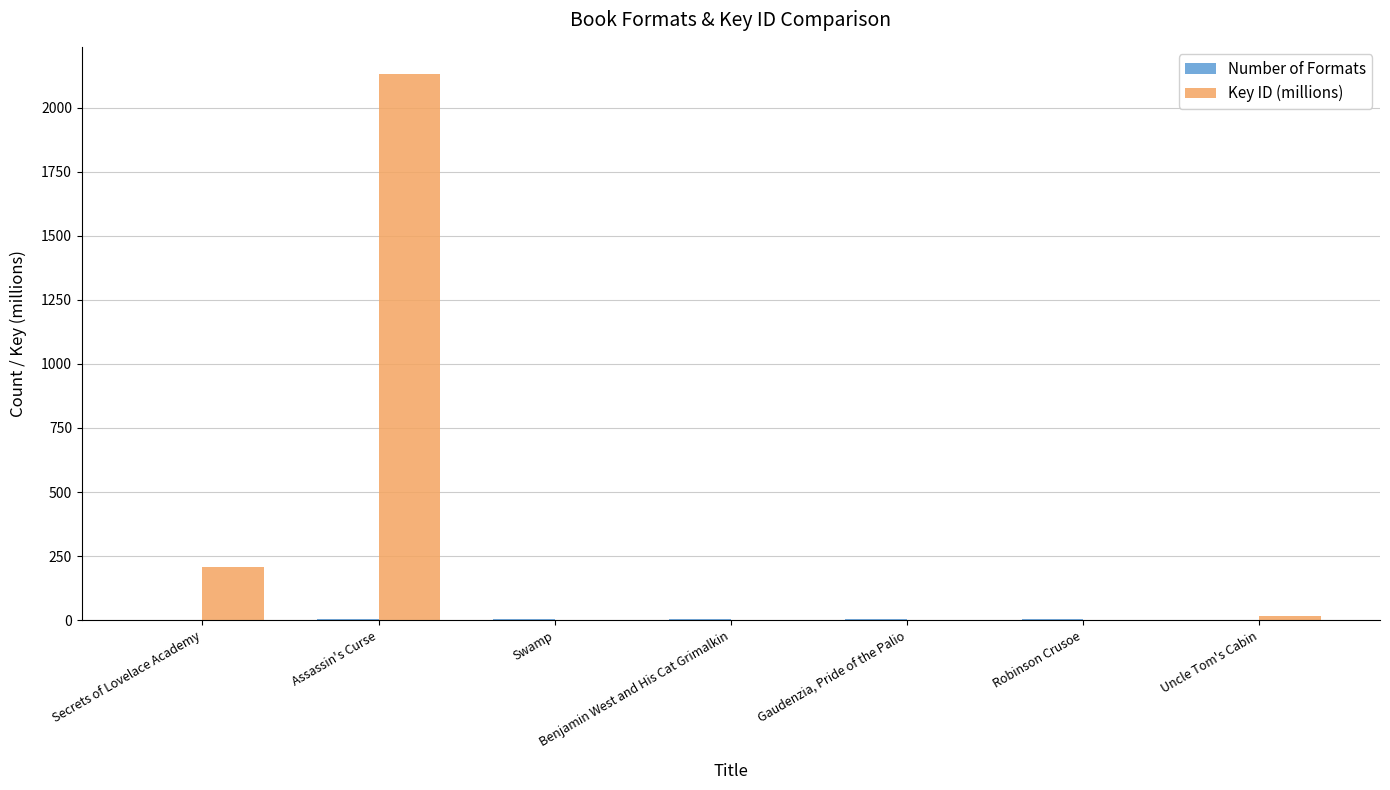

How many data points in Key ID (millions) are above 1?

4